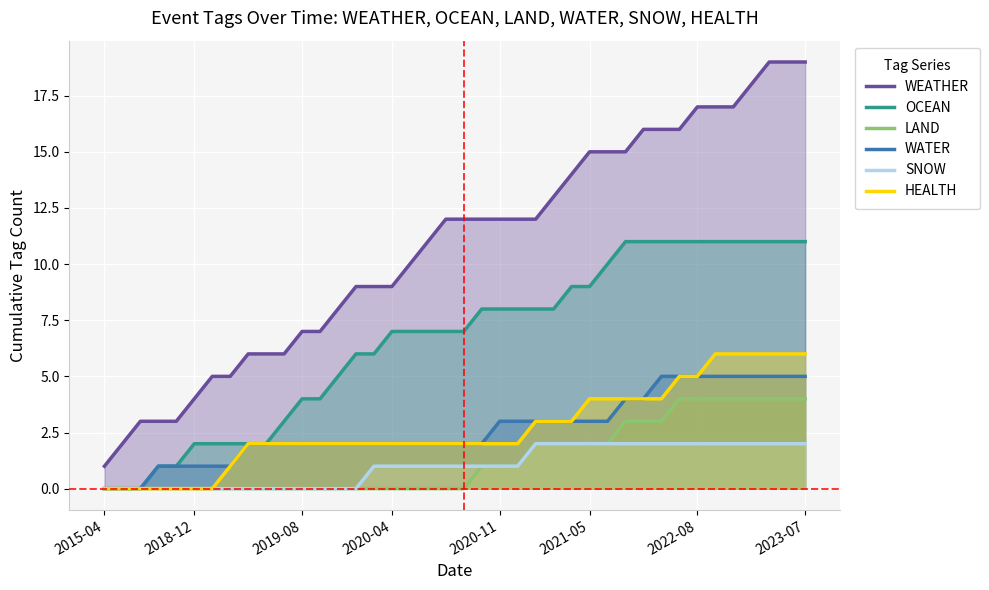

The WEATHER series shows 2 at 2015-04. True or false?

False